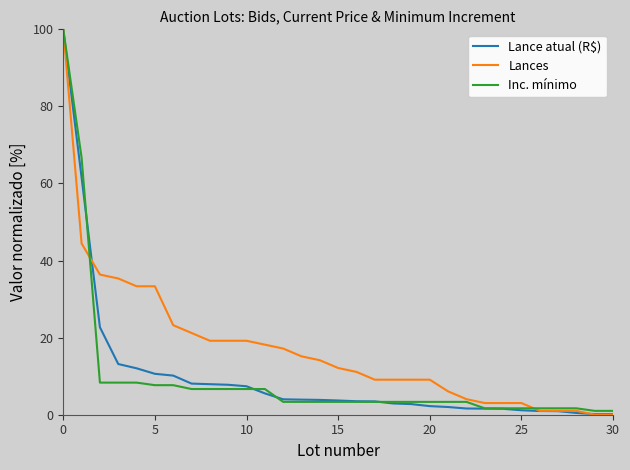

How many distinct data groups are displayed?

3